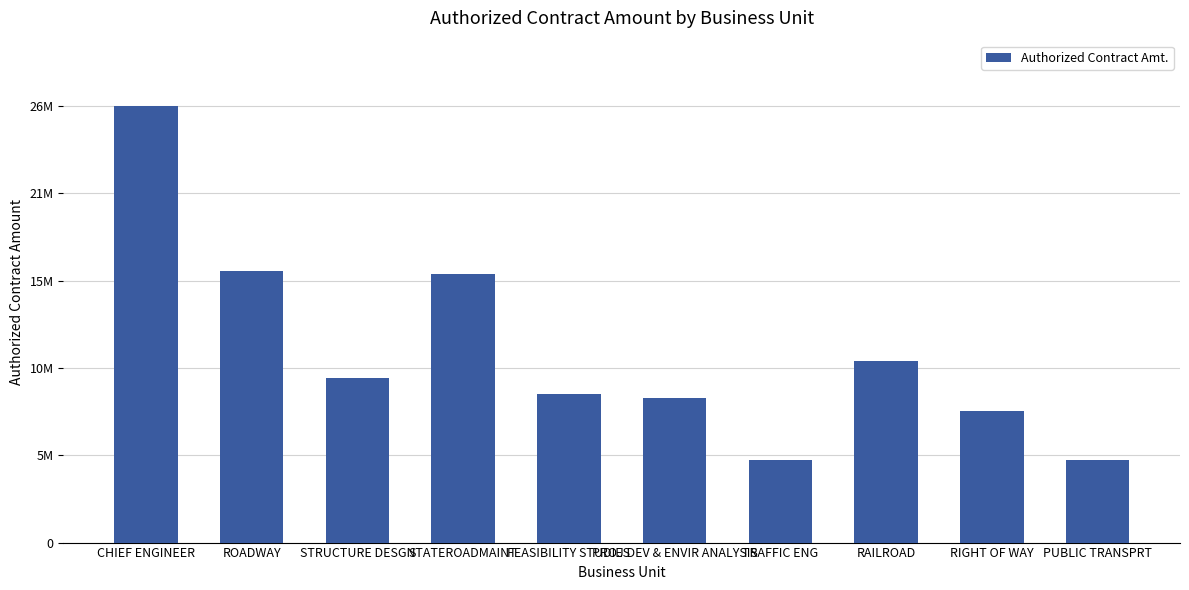

Rank the categories by value from highest to lowest.

CHIEF ENGINEER, ROADWAY, STATEROADMAINT, RAILROAD, STRUCTURE DESGN, FEASIBILITY STUDIES, PROJ DEV & ENVIR ANALYSIS, RIGHT OF WAY, TRAFFIC ENG, PUBLIC TRANSPRT